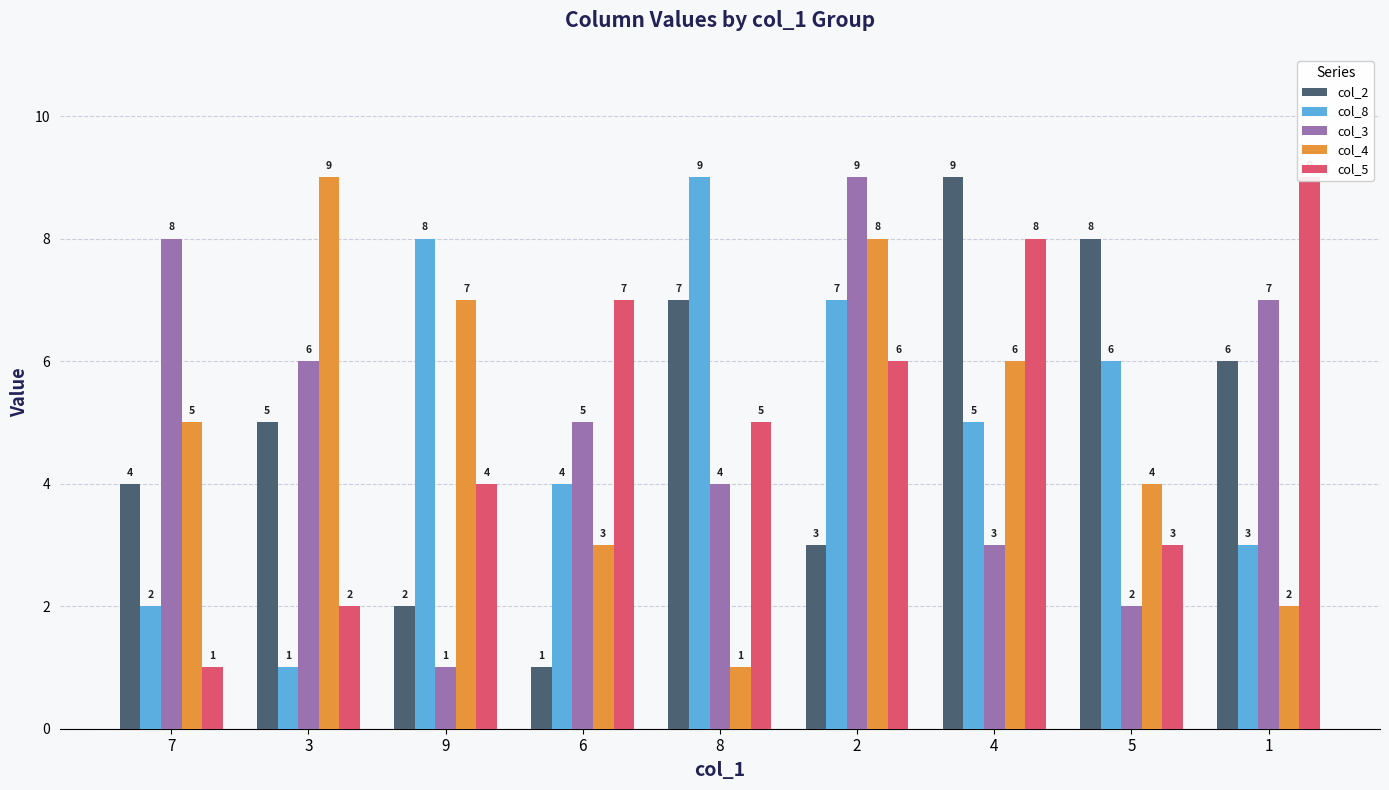

Rank the categories by col_5 value from lowest to highest.

7, 3, 5, 9, 8, 2, 6, 4, 1